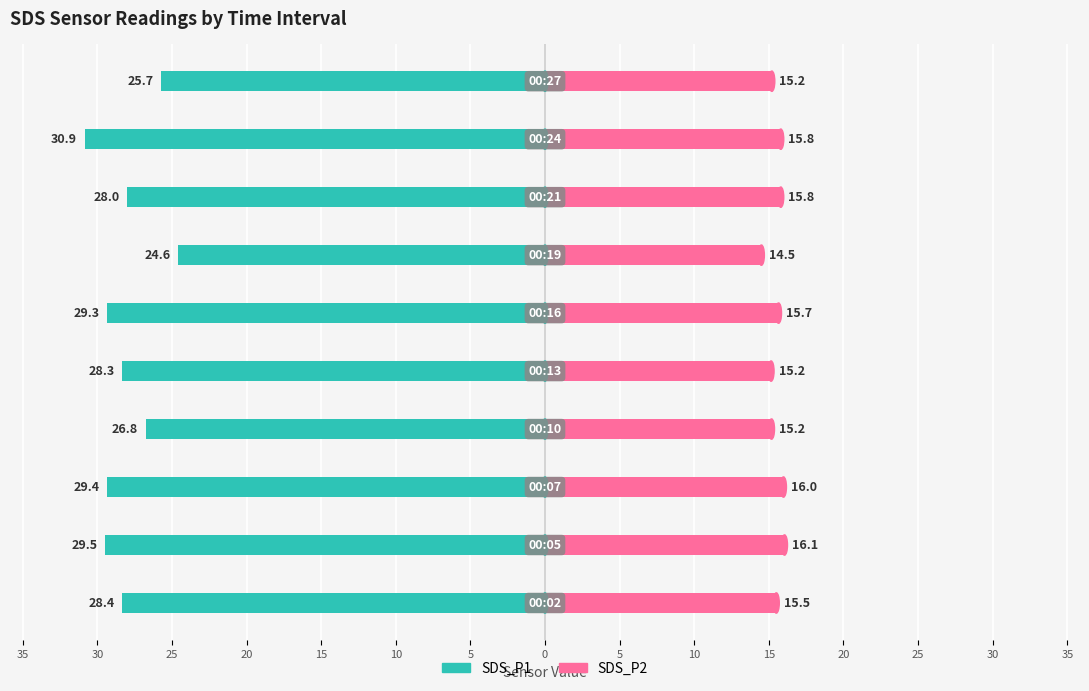

How many series are shown in this chart?

2